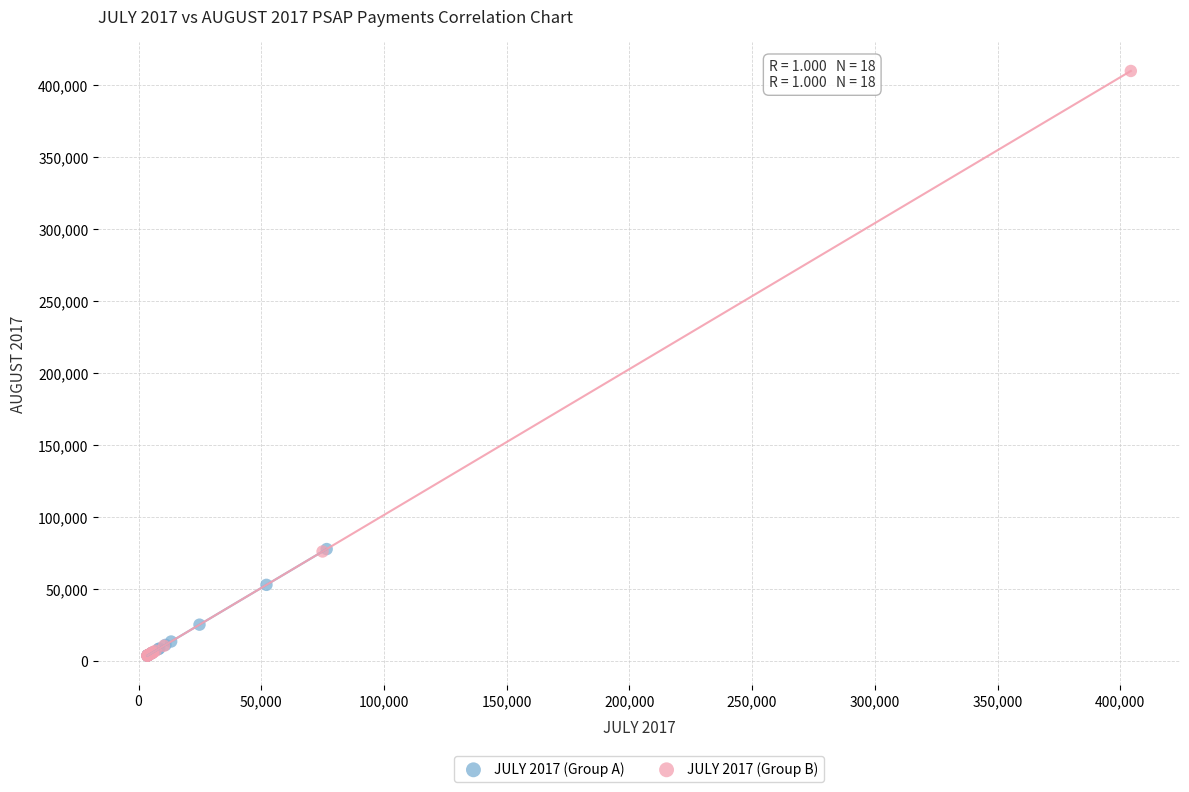

Which series has the widest spread of Y values?

JULY 2017 (Group B)